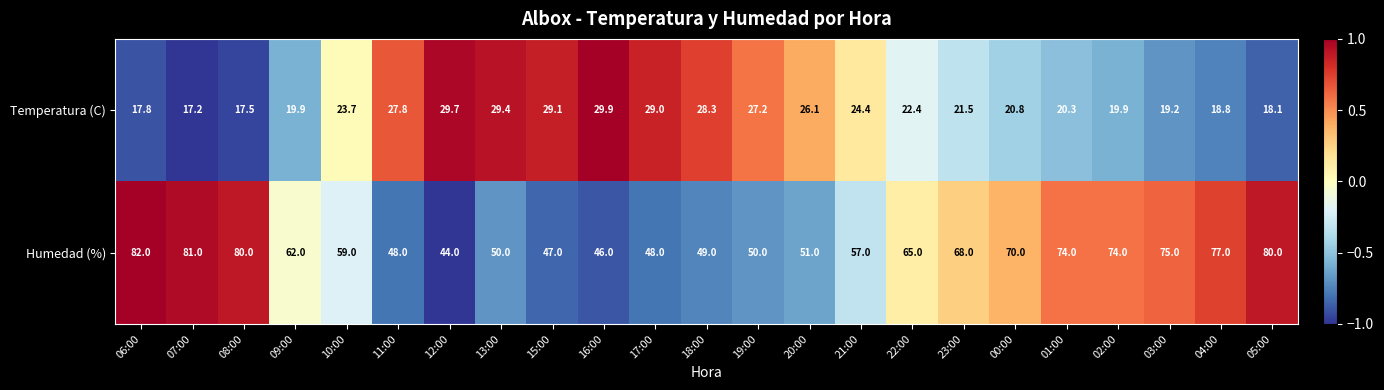

How many distinct data groups are displayed?

2